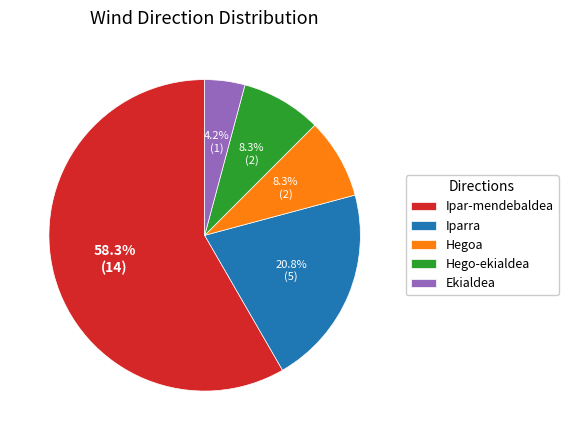

Between Hegoa and Ipar-mendebaldea, which is larger?

Ipar-mendebaldea